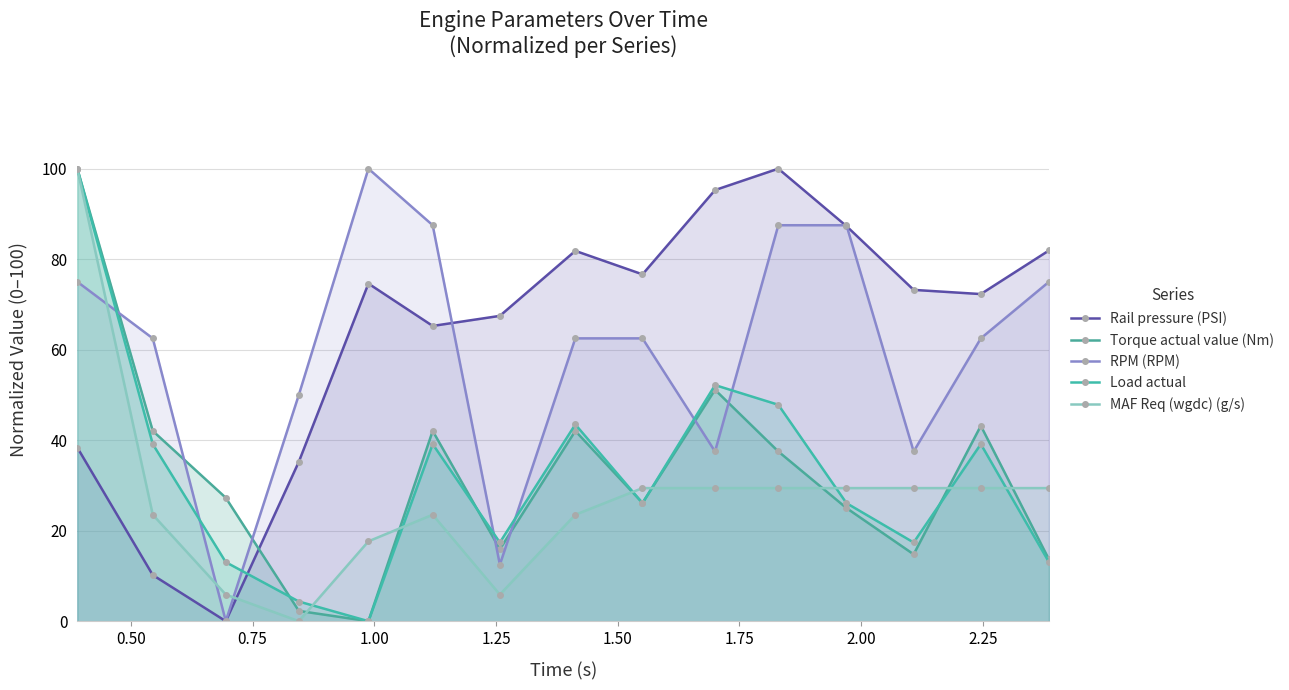

What is the maximum value shown in the chart?

100.0